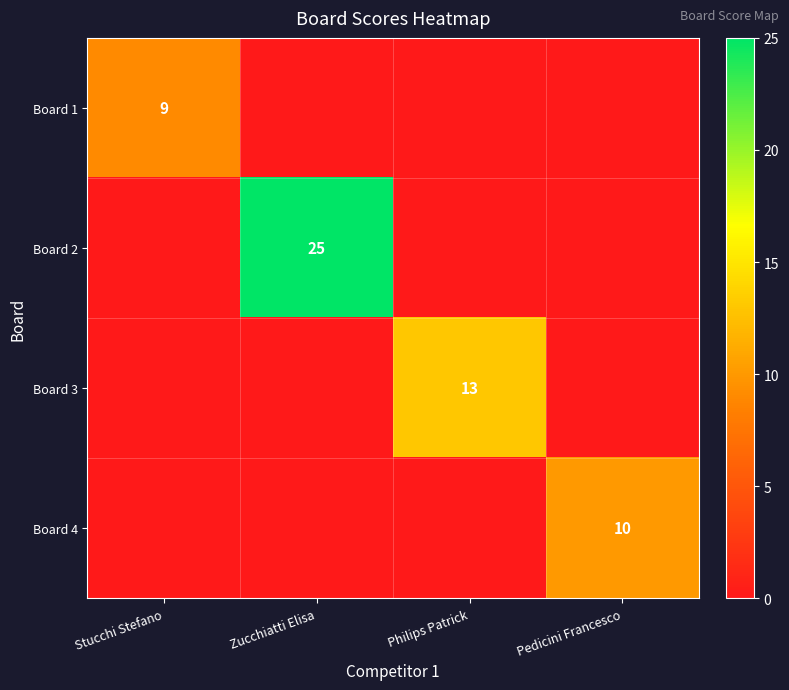

True or false: Board 4 has a value of 14 at Pedicini Francesco.

False